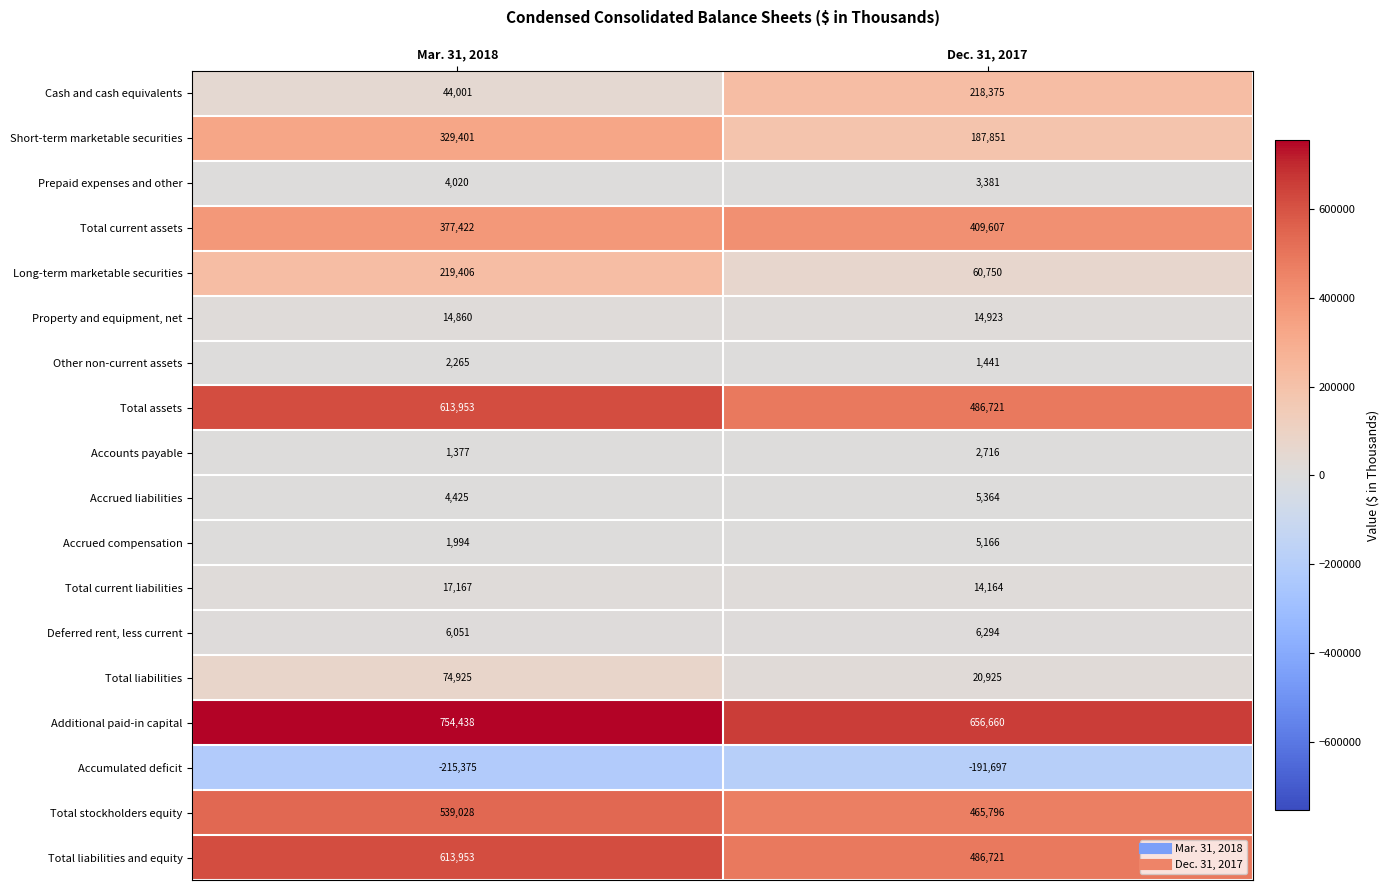

Which series changed the most between Mar. 31, 2018 and Dec. 31, 2017?

Cash and cash equivalents